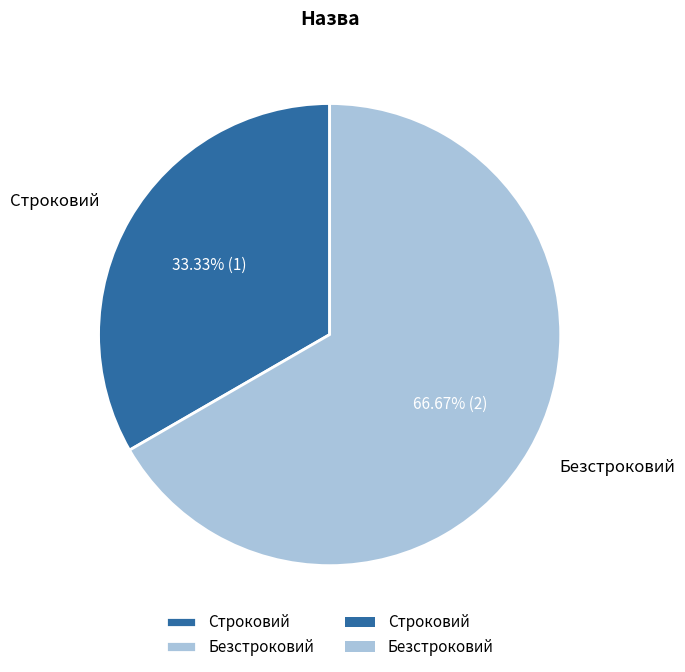

Count the number of slices in the pie.

2